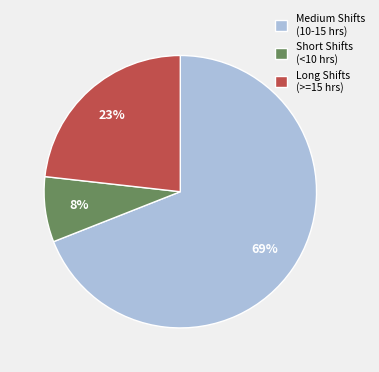

What is the largest slice in the pie chart?

Medium Shifts (10-15 hrs)